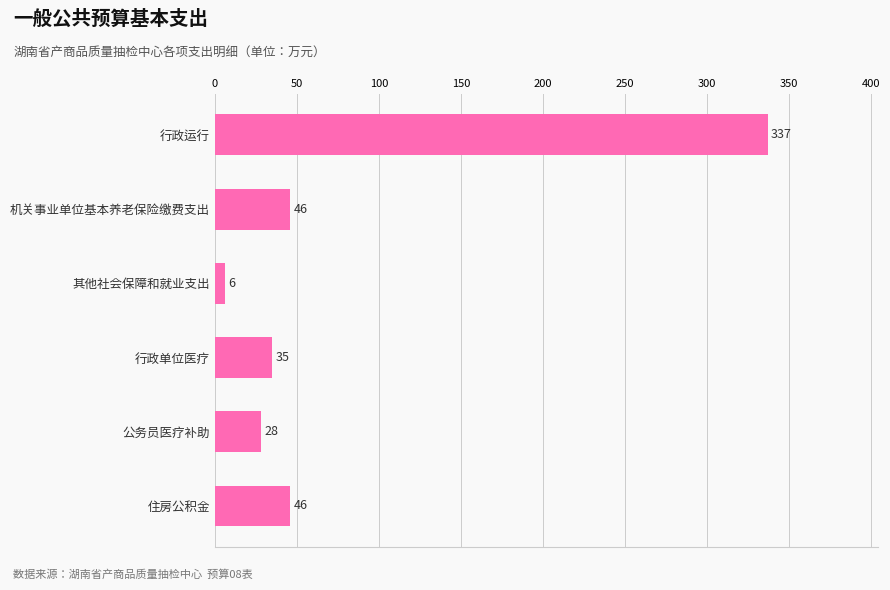

At which category does the chart reach its peak across all series?

行政运行